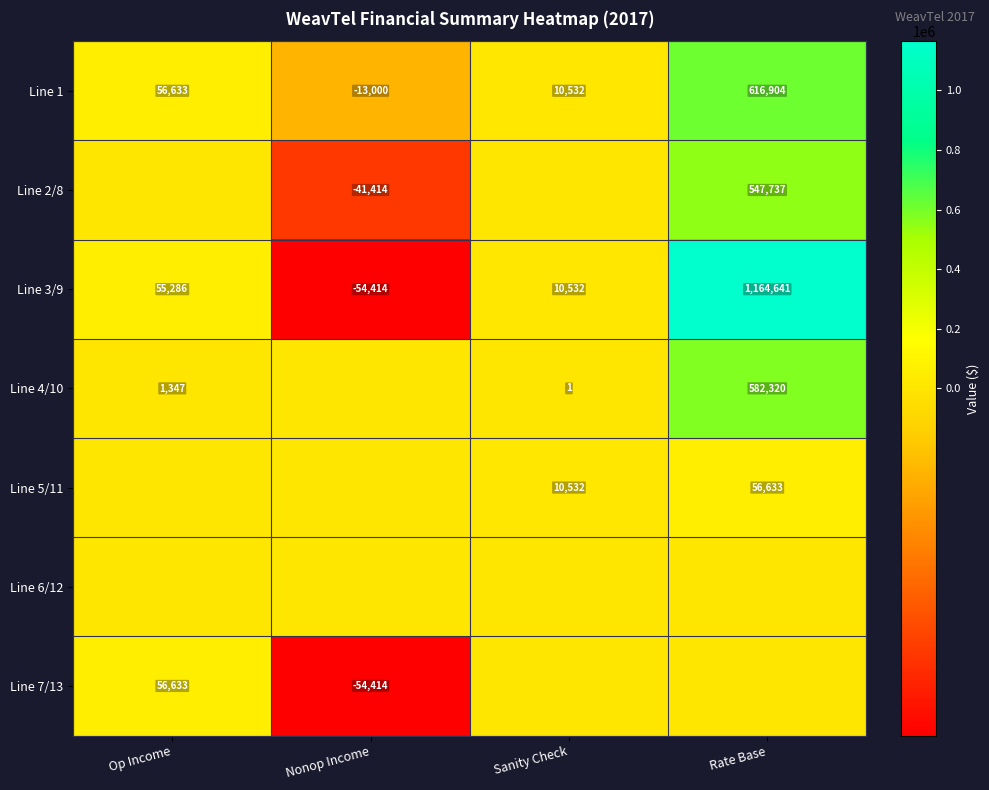

Is the value of Line 3/9 at Nonop Income greater than the value of Line 1 at Rate Base?

No